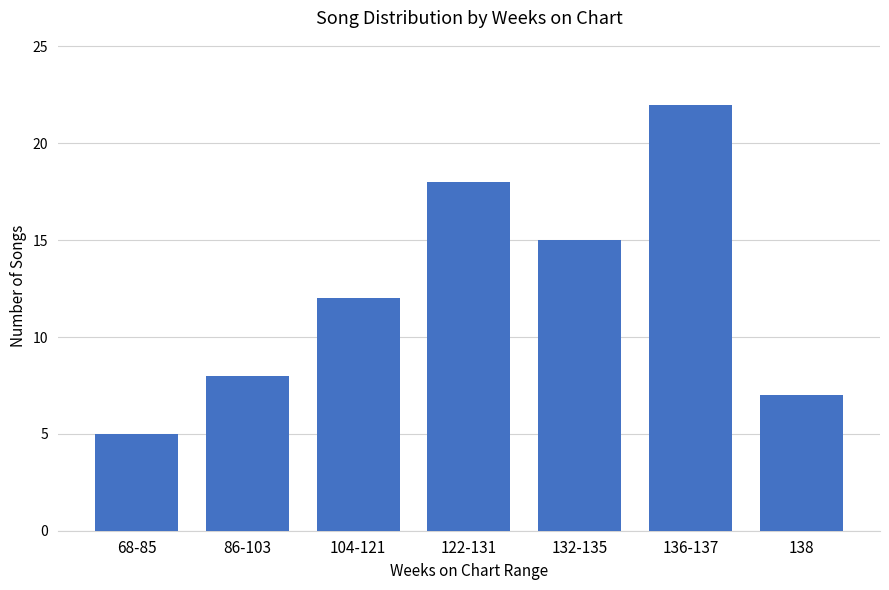

Rank the categories by value from highest to lowest.

136-137, 122-131, 132-135, 104-121, 86-103, 138, 68-85